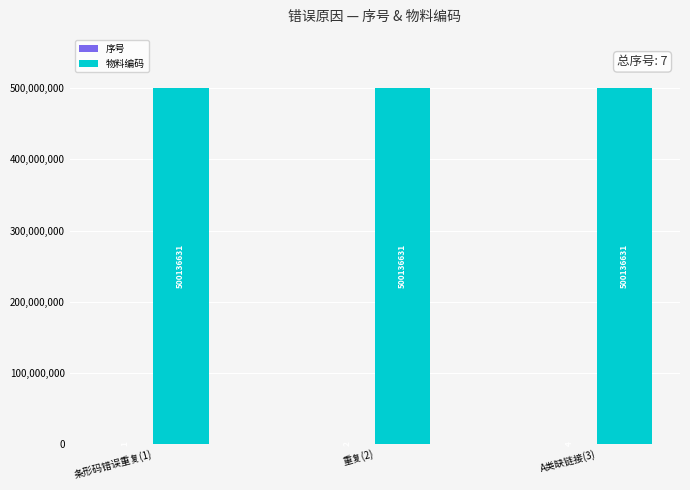

The 物料编码 series shows 500136631 at A类缺链接(3). True or false?

True